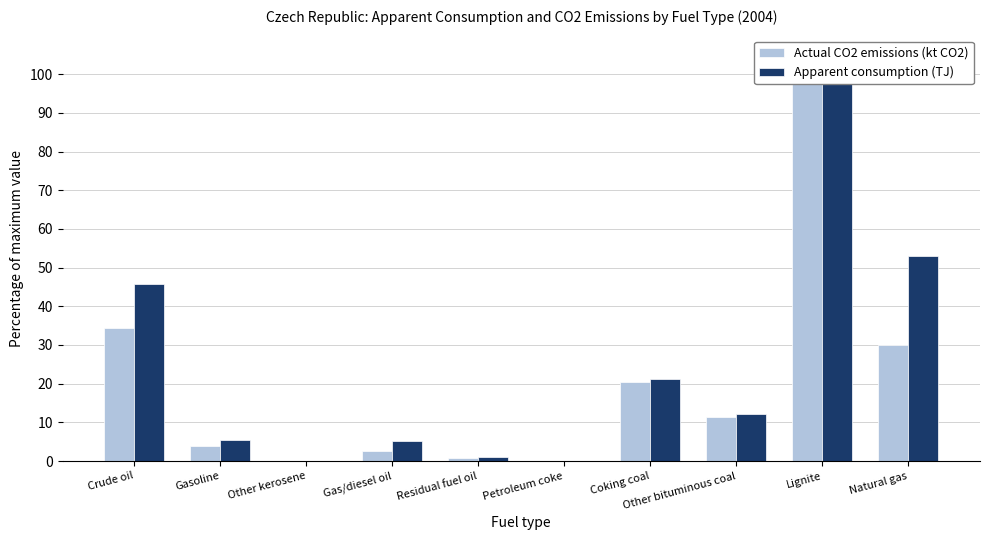

Count the number of data series in this chart.

2